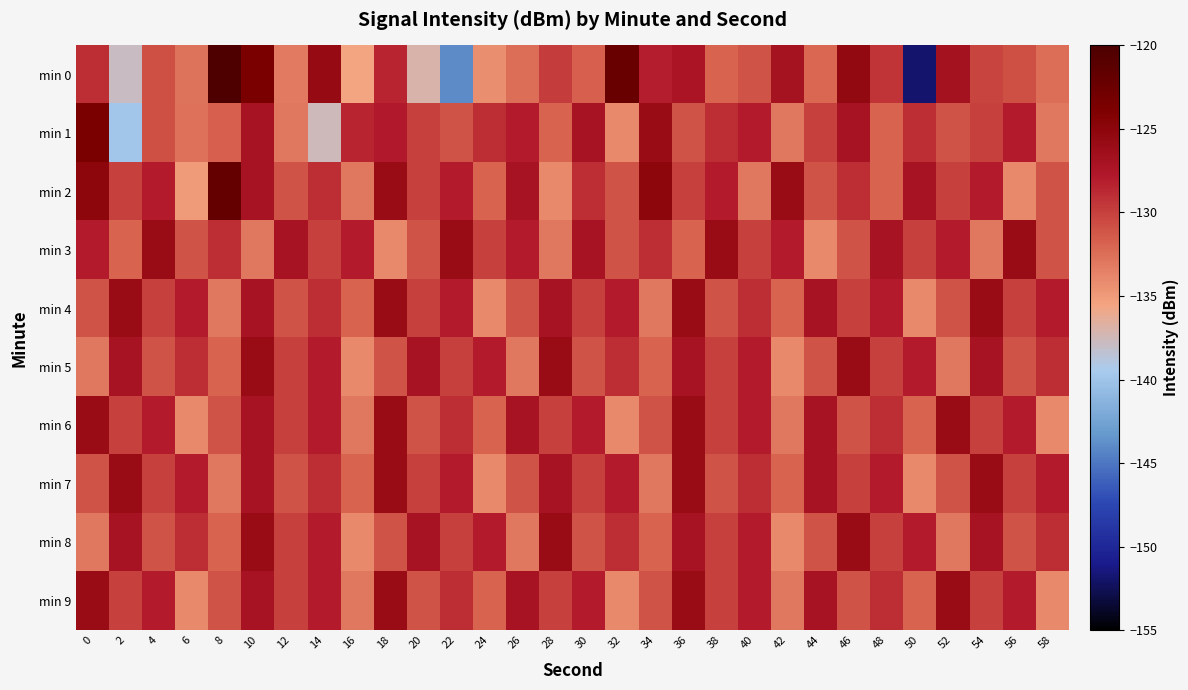

What is the highest value of the min 7 series?

-126.0